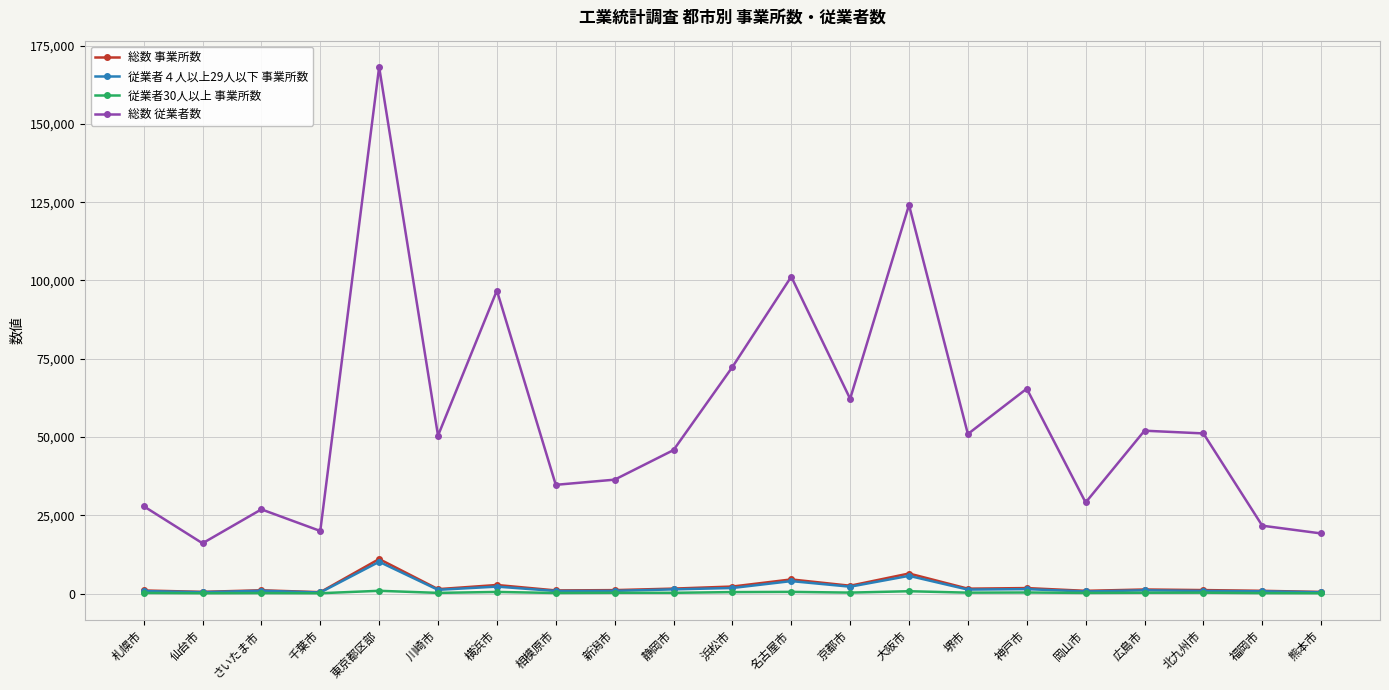

What is the minimum value shown in the chart?

106